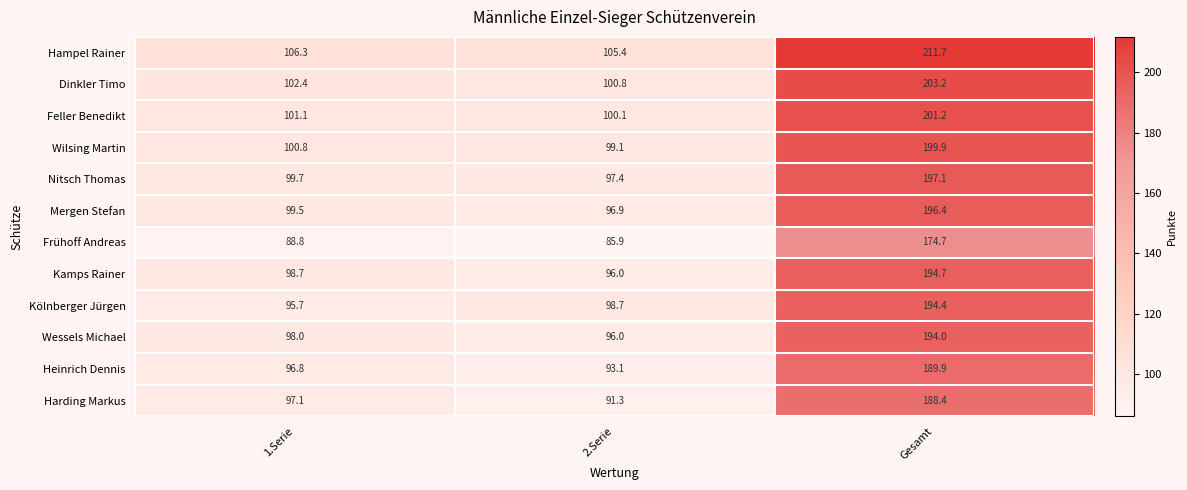

The value of Harding Markus at 2.Serie is 91.3. True or false?

True